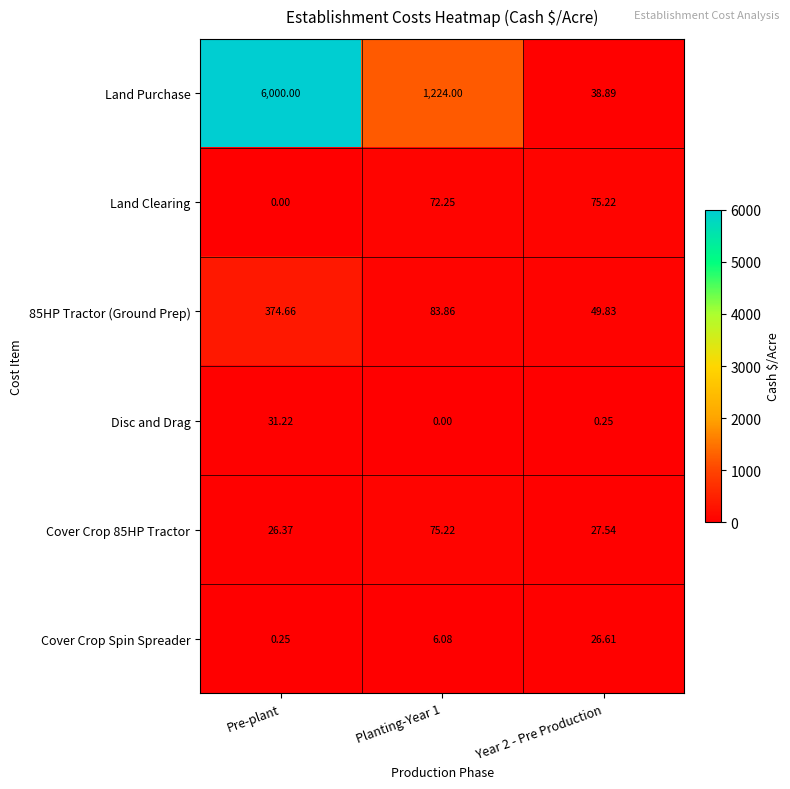

Which category has the highest value in the Disc and Drag series?

Pre-plant